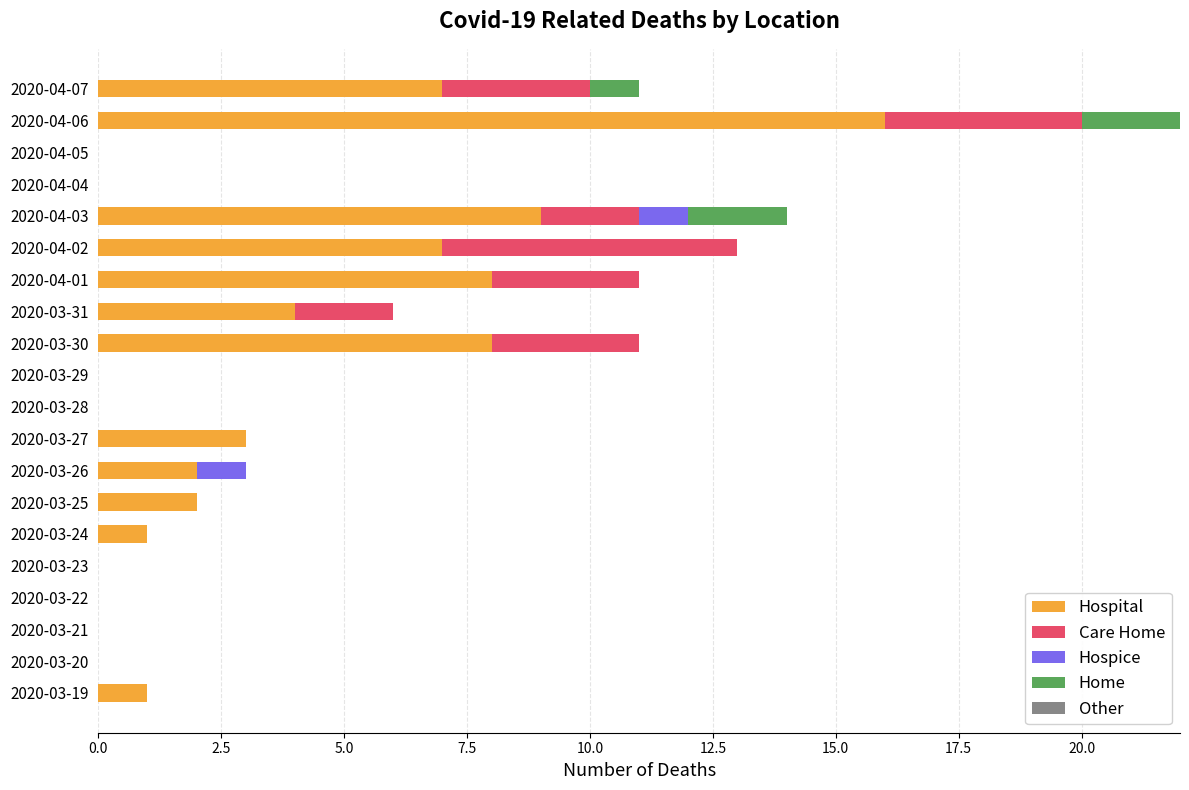

At which category is the sum across all series the highest?

2020-04-06